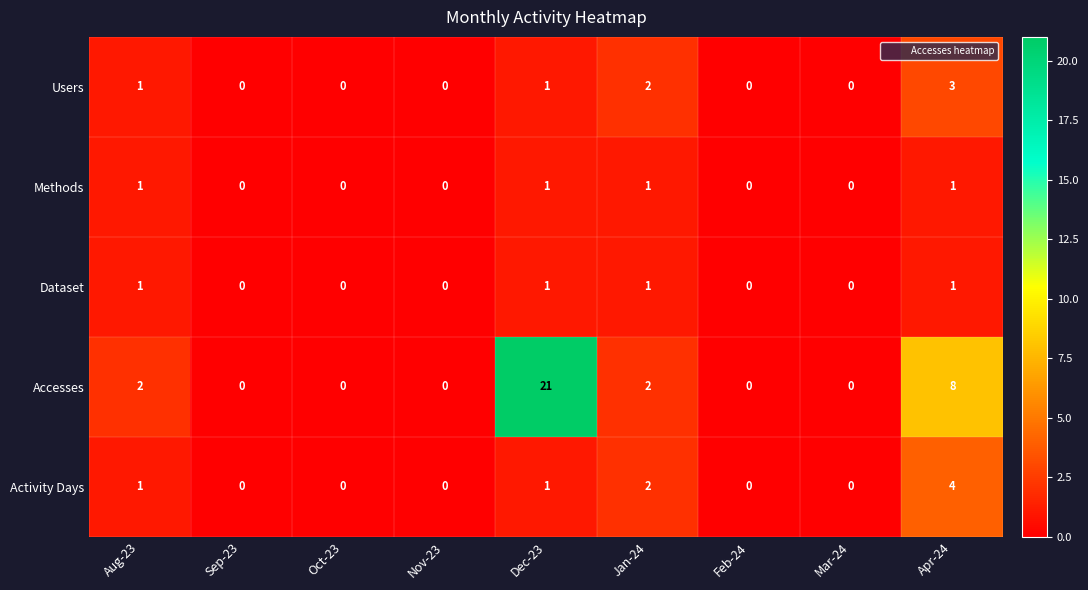

What is the maximum value shown in the chart?

21